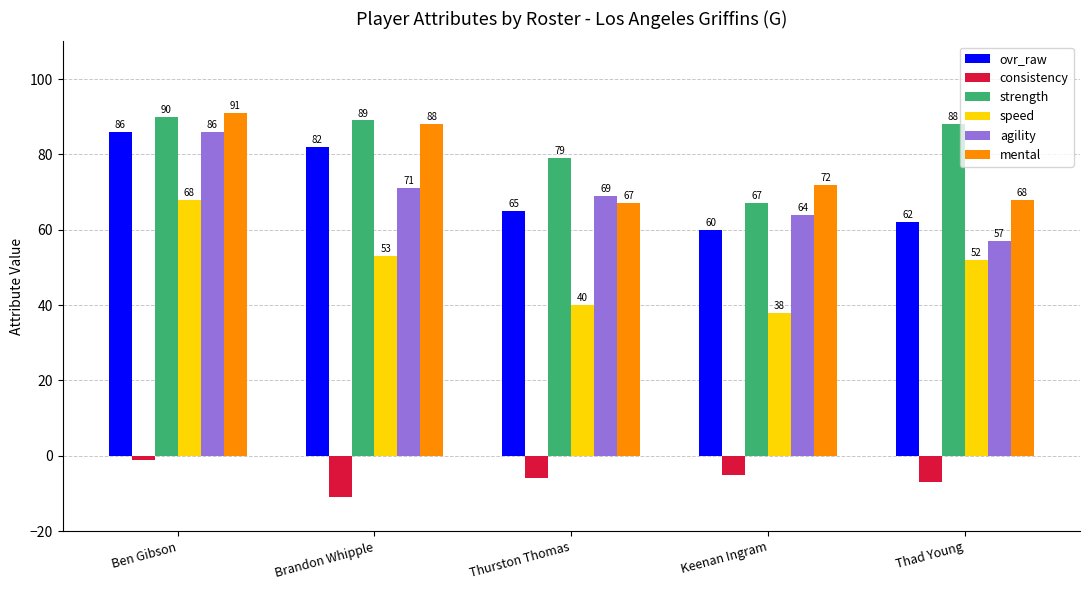

What position from the left is Thad Young?

5